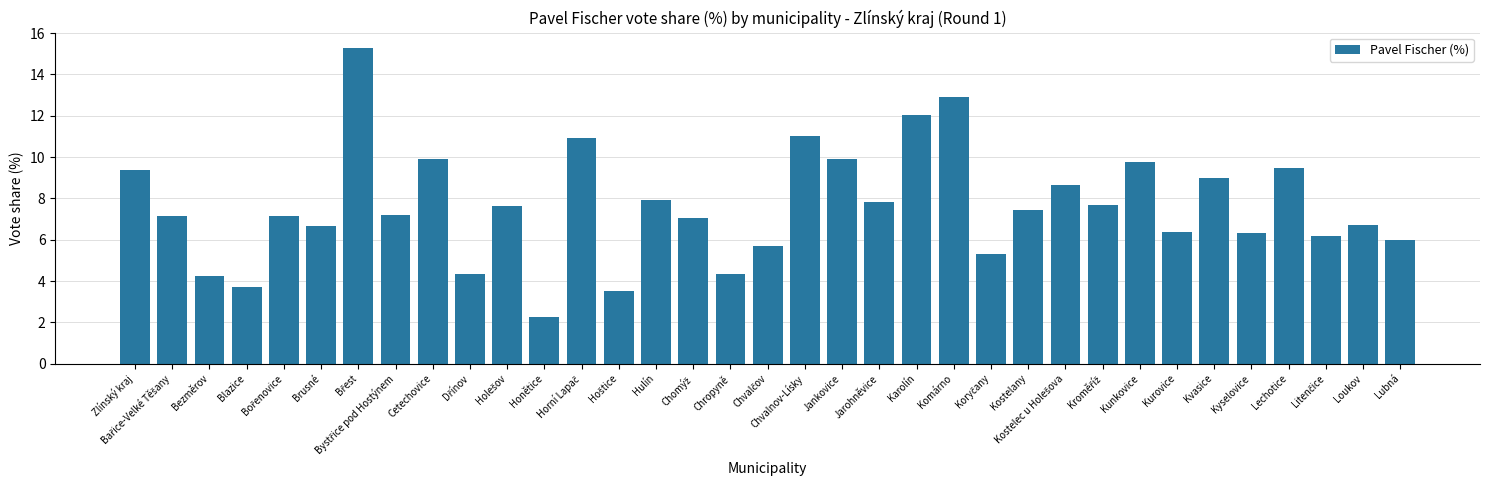

What value does the data have at Hulín?

7.9